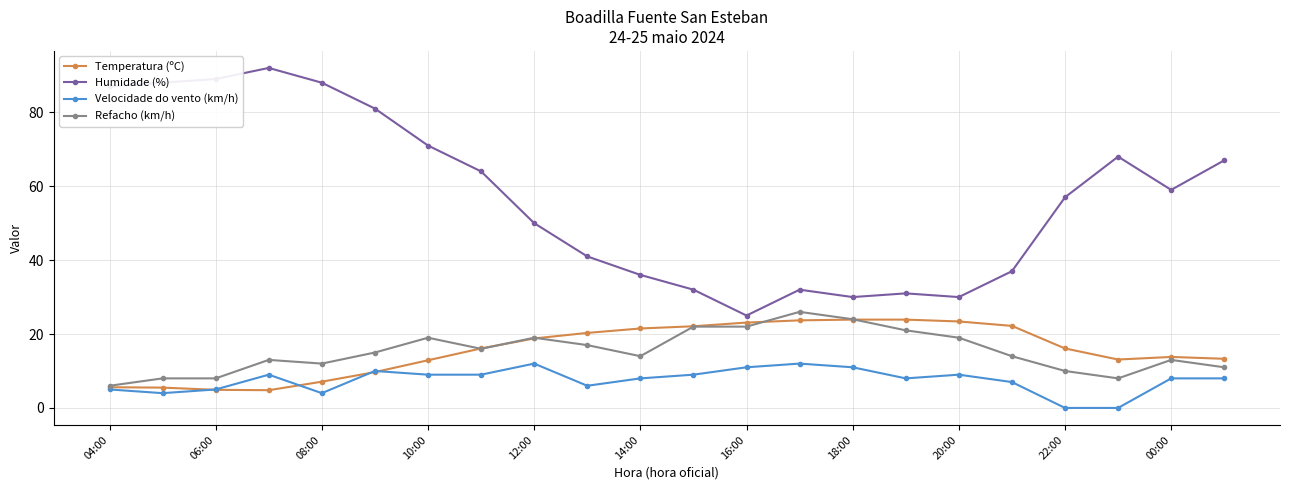

Rank the series by their maximum value, from highest to lowest.

Humidade (%), Refacho (km/h), Temperatura (ºC), Velocidade do vento (km/h)